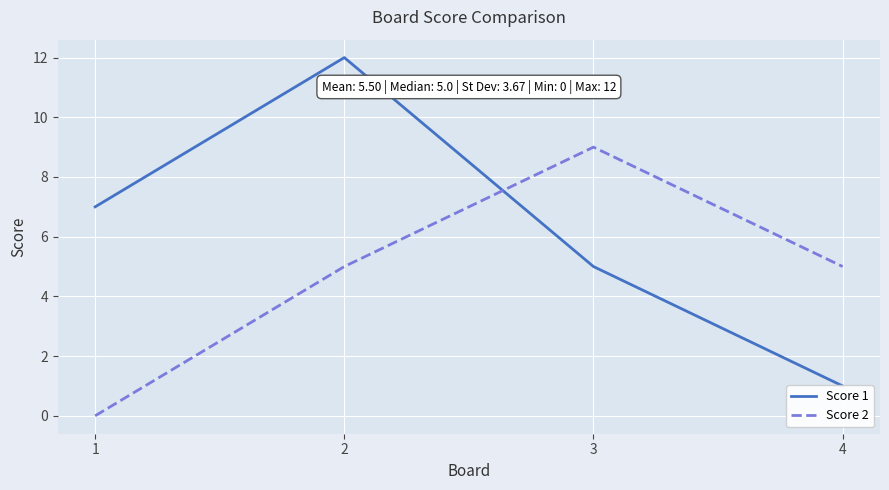

What is the average value of the Score 1 series?

6